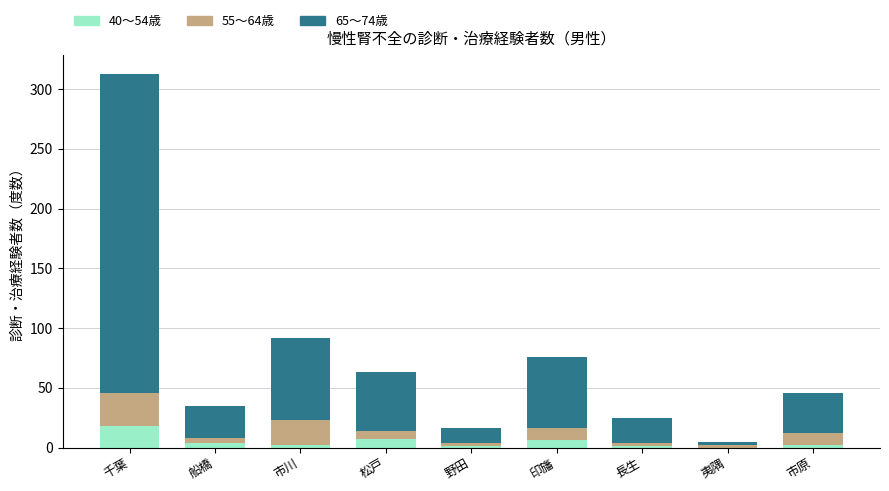

What is the total value across all series at 松戸?

63